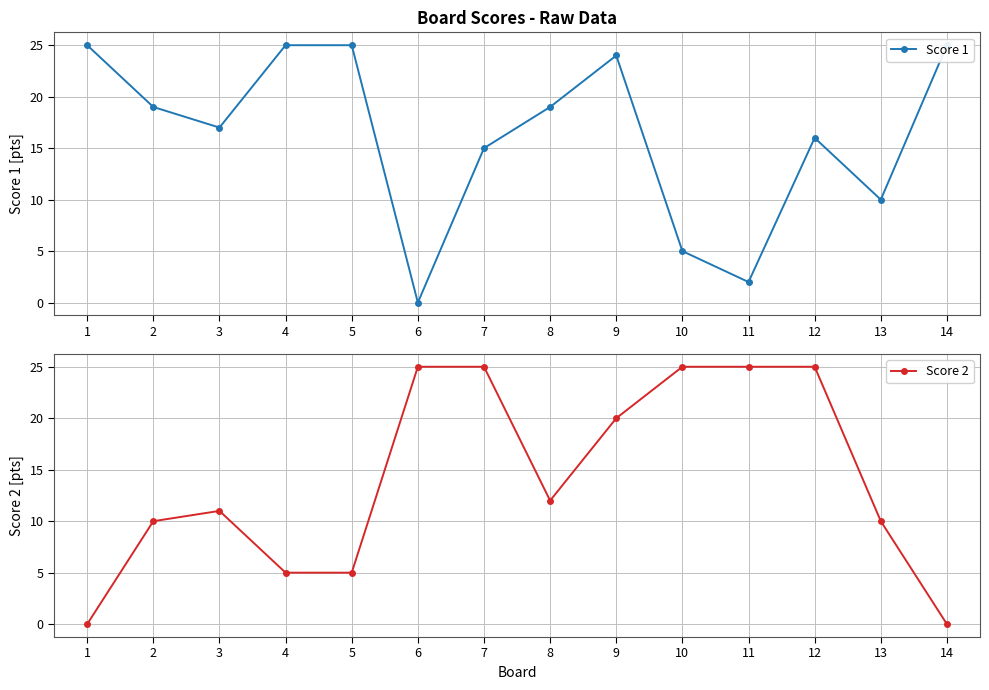

True or false: Score 1 has a value of 15 at 7.

True